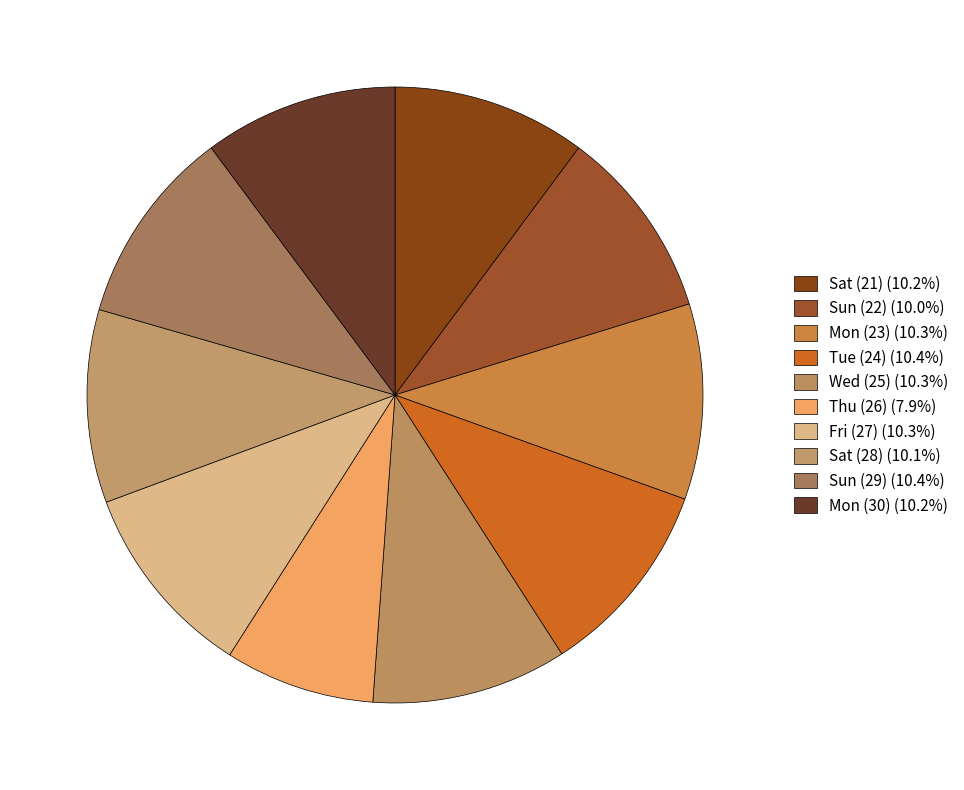

Which has a higher value, Thu (26) or Fri (27)?

Fri (27)